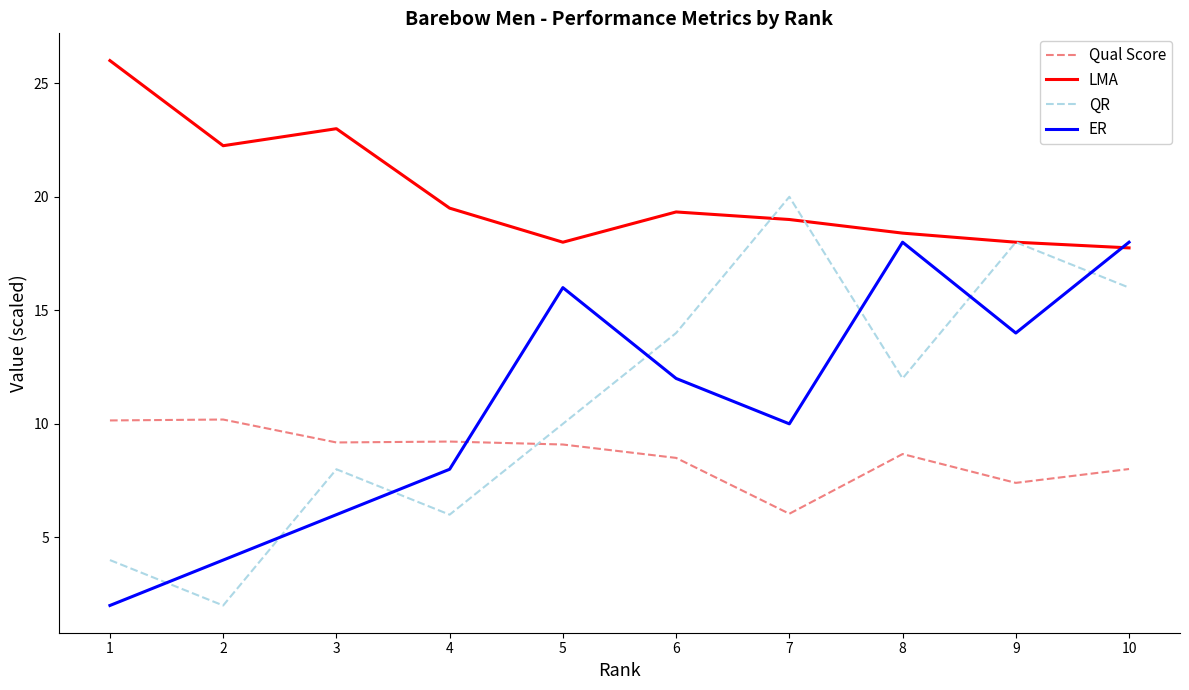

At which category is the sum across all series the highest?

10